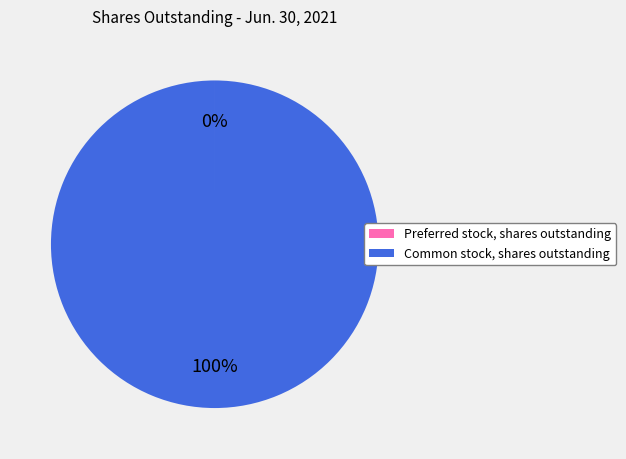

To the nearest percent, what is the average slice percentage?

50%